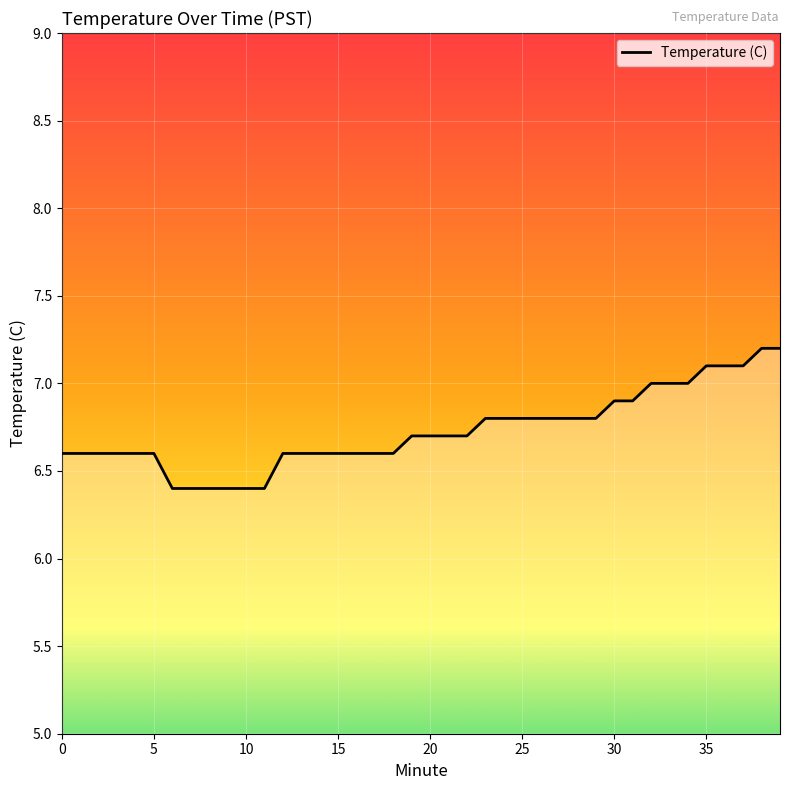

What is the smallest value displayed?

6.4